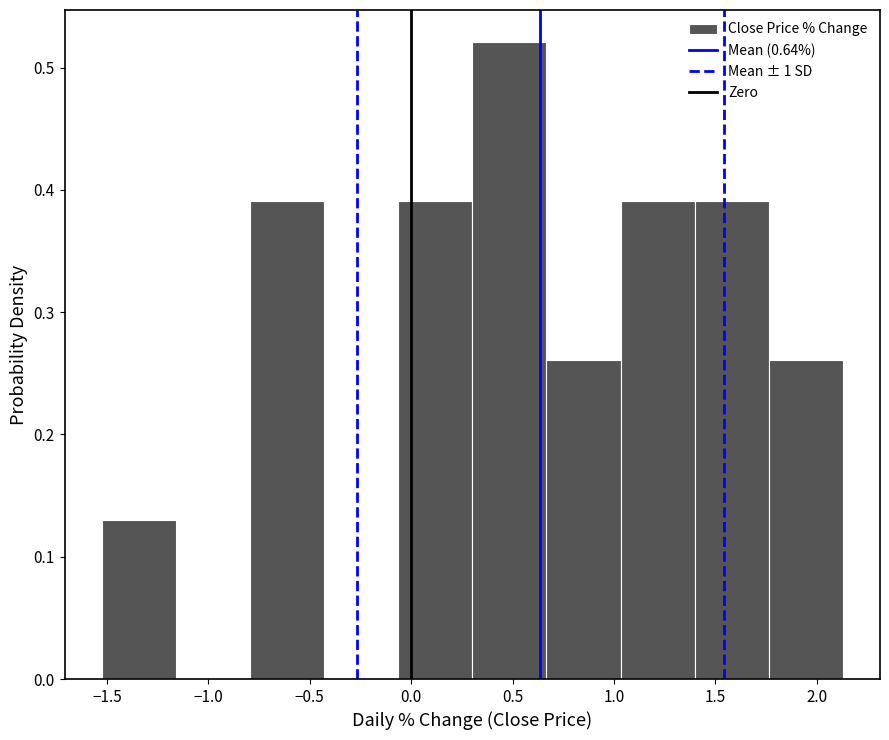

Reading left to right, list every bar in this chart as the range it spans on the x-axis followed by its height. Neither the bar edges nor the heights are printed on the chart, so give them approximately, as read against the axes.

-1.55 to -1.15: 0.13
-1.15 to -0.80: 0
-0.80 to -0.45: 0.39
-0.45 to -0.05: 0
-0.05 to 0.30: 0.39
0.30 to 0.65: 0.52
0.65 to 1.05: 0.26
1.05 to 1.40: 0.39
1.40 to 1.75: 0.39
1.75 to 2.15: 0.26